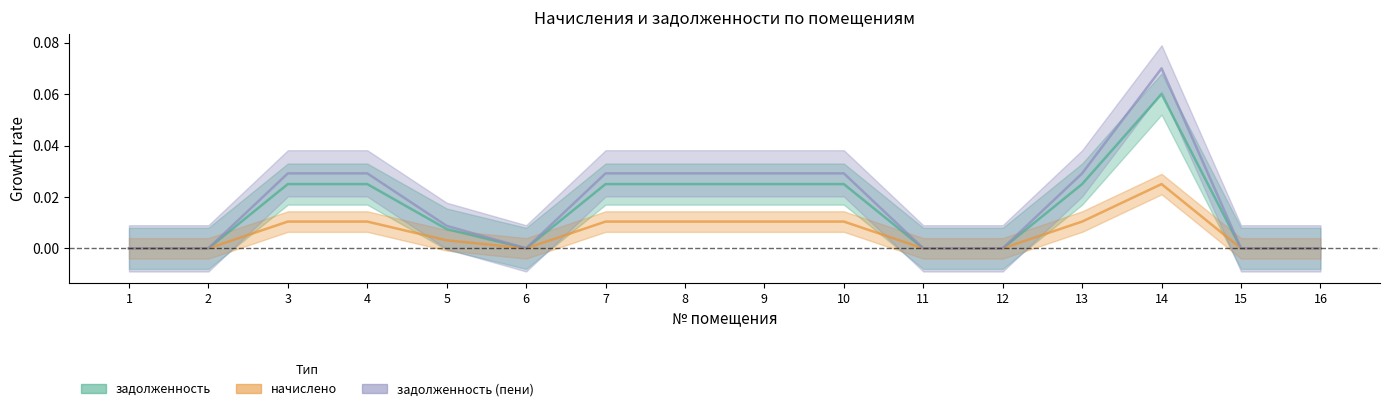

Reading left to right, extract all data points from this chart.

задолженность: 1=0.0	2=0.0	3=0.0	4=0.0	5=0.0	6=0.0	7=0.0	8=0.0	9=0.0	10=0.0	11=0.0	12=0.0	13=0.0	14=0.1	15=0.0	16=0.0
начислено: 1=0.0	2=0.0	3=0.0	4=0.0	5=0.0	6=0.0	7=0.0	8=0.0	9=0.0	10=0.0	11=0.0	12=0.0	13=0.0	14=0.0	15=0.0	16=0.0
задолженность (пени): 1=0.0	2=0.0	3=0.0	4=0.0	5=0.0	6=0.0	7=0.0	8=0.0	9=0.0	10=0.0	11=0.0	12=0.0	13=0.0	14=0.1	15=0.0	16=0.0